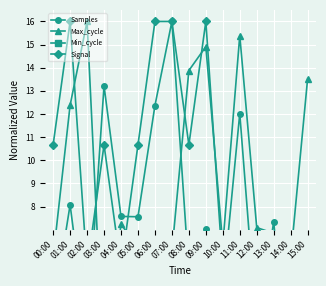

At which category does the chart reach its peak across all series?

07:00